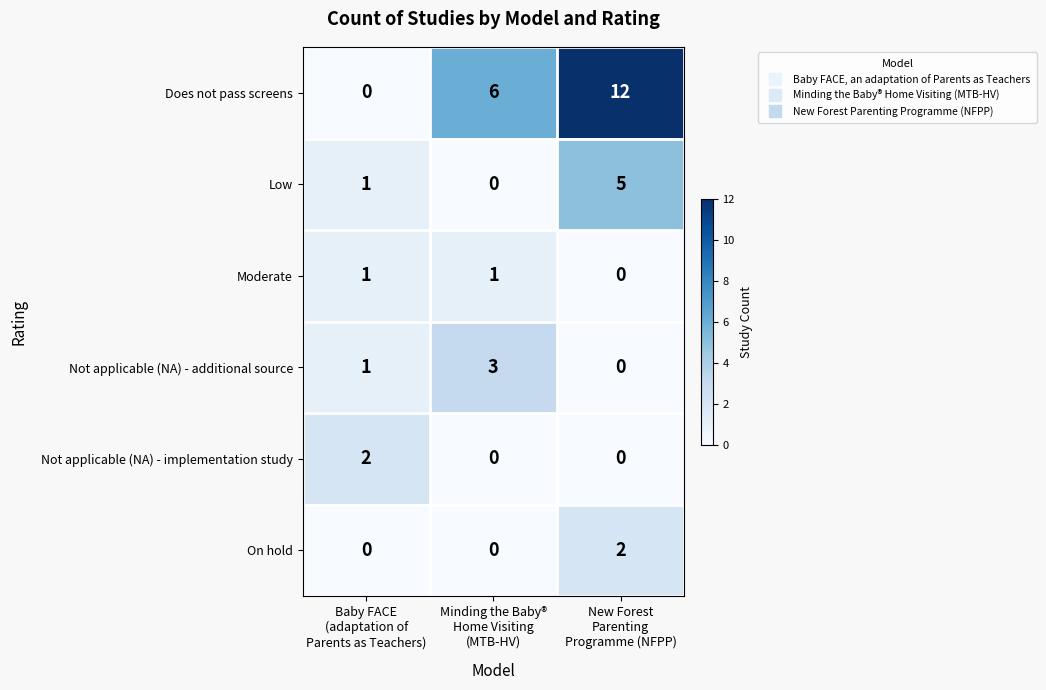

What is the highest value of the Low series?

5